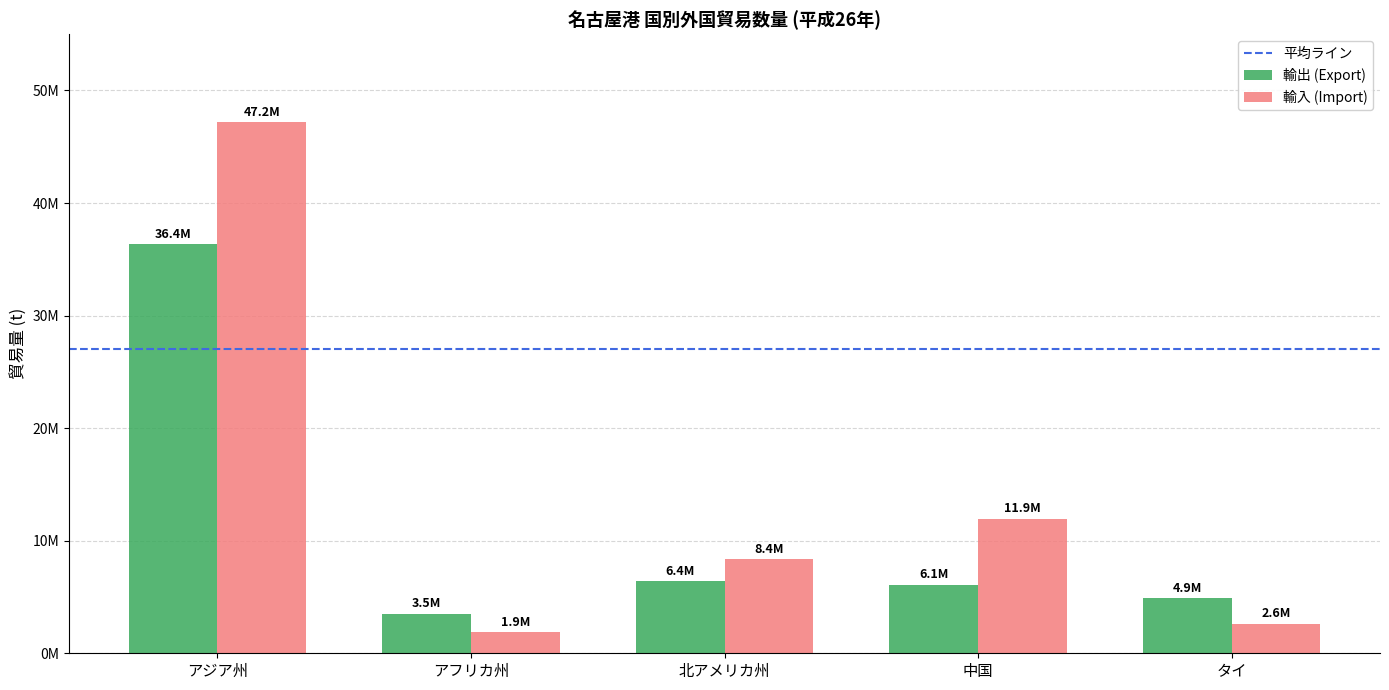

Does the chart contain any negative values?

No